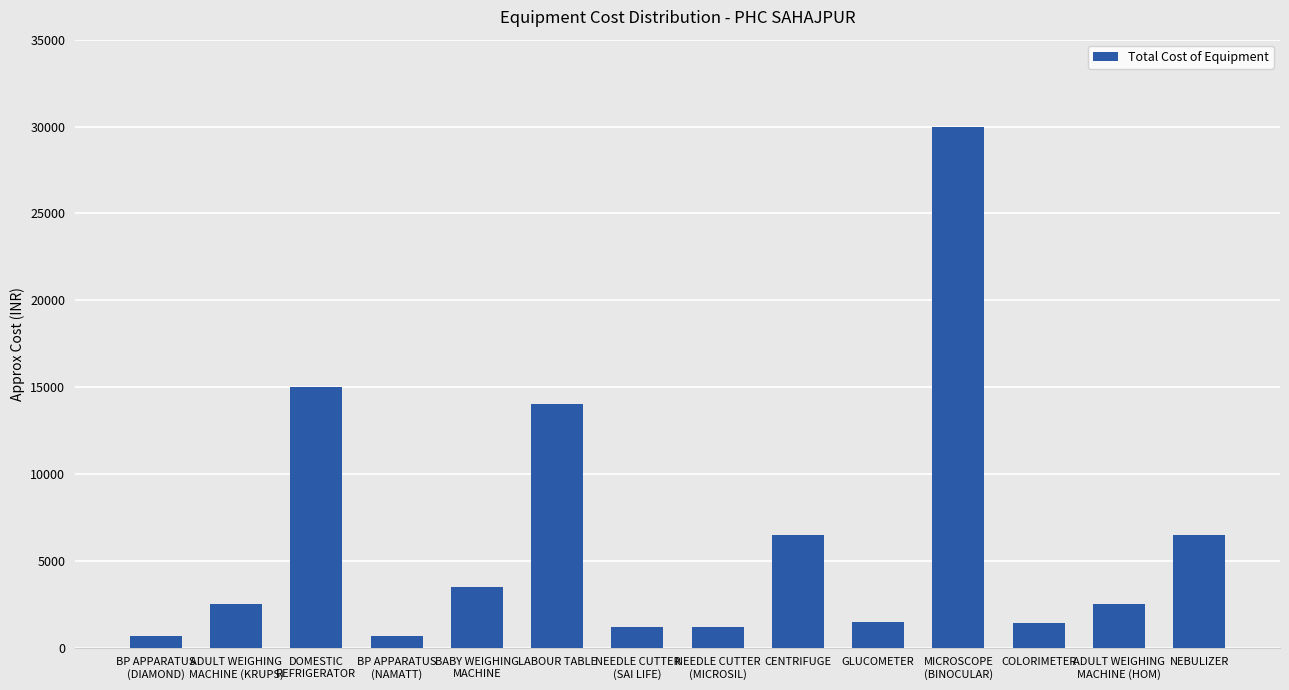

What is the label of the 14th bar from the left?

NEBULIZER